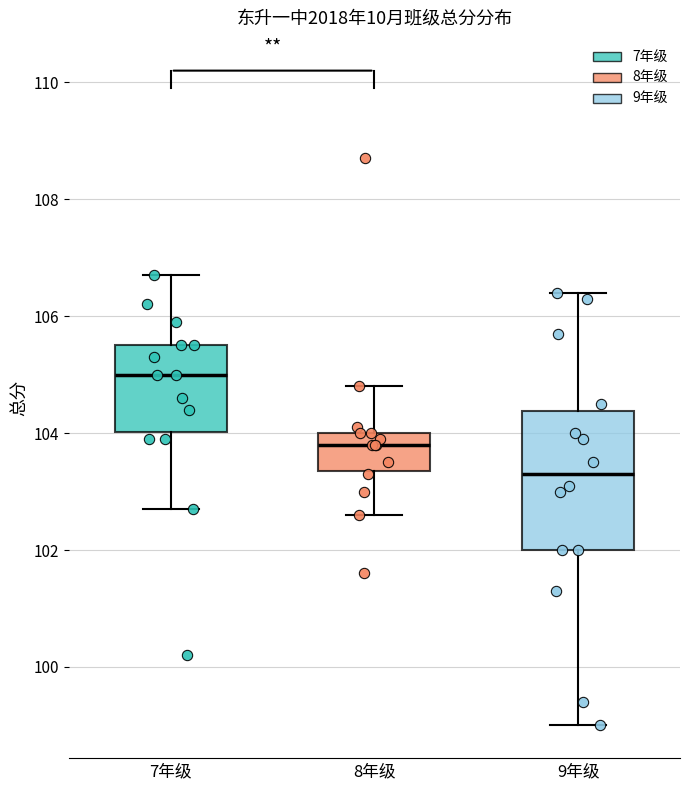

Reading left to right, read every box against the y-axis: the position of its median line, the range the box covers, and the ends of its whiskers. The values are not printed on the chart, so give them approximately, as read against the axis.

7年级: median 105.0, box 104.0 to 105.6, whiskers 102.8 to 106.8
8年级: median 103.8, box 103.4 to 104.0, whiskers 102.6 to 104.8
9年级: median 103.4, box 102.0 to 104.4, whiskers 99.0 to 106.4